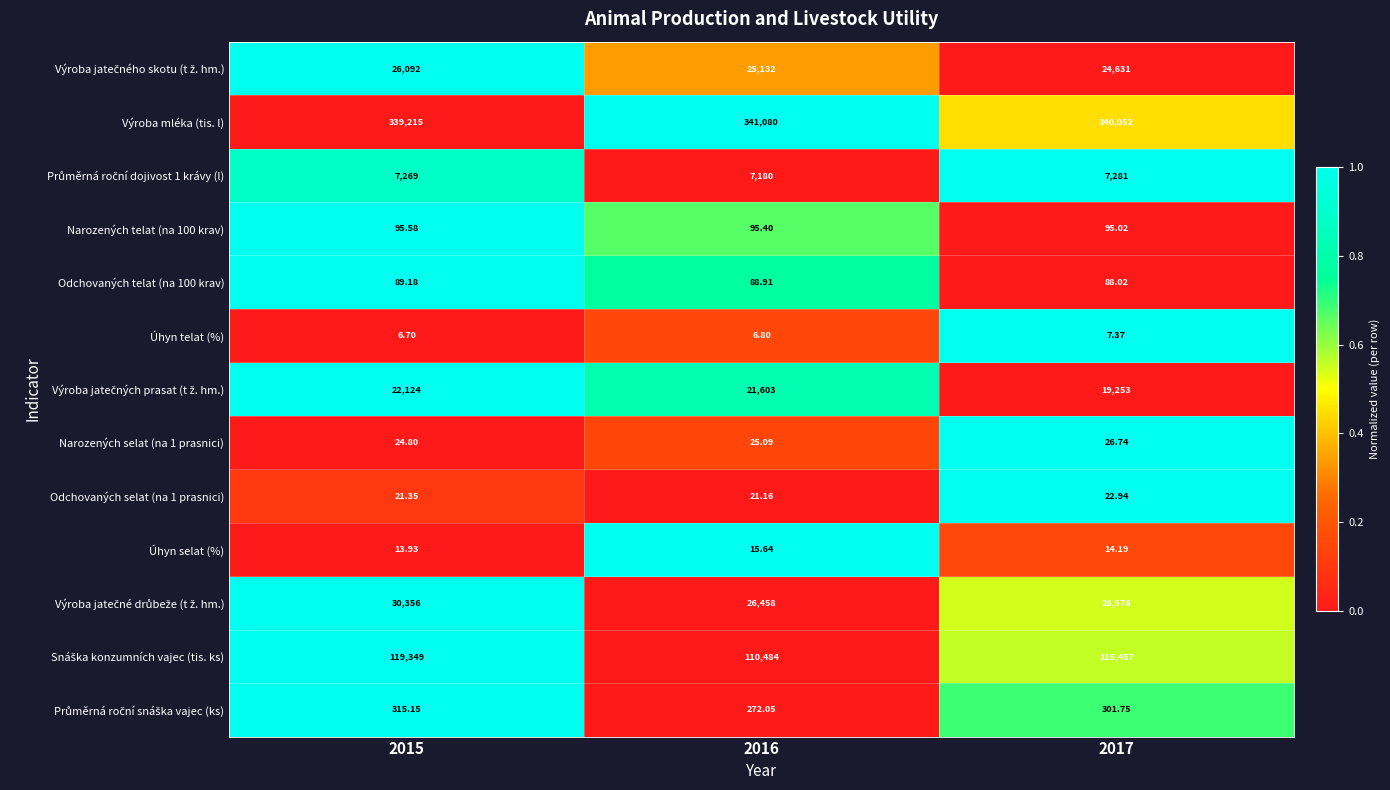

Which series has the largest total across all categories?

Výroba mléka (tis. l)